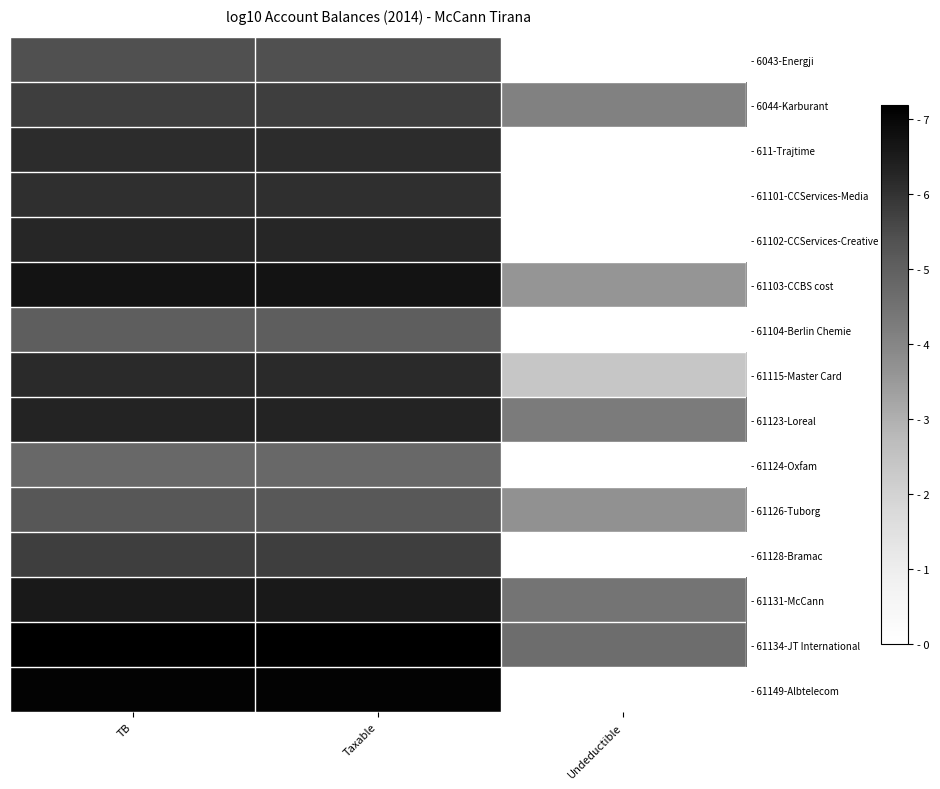

At which category is the sum across all series the highest?

TB